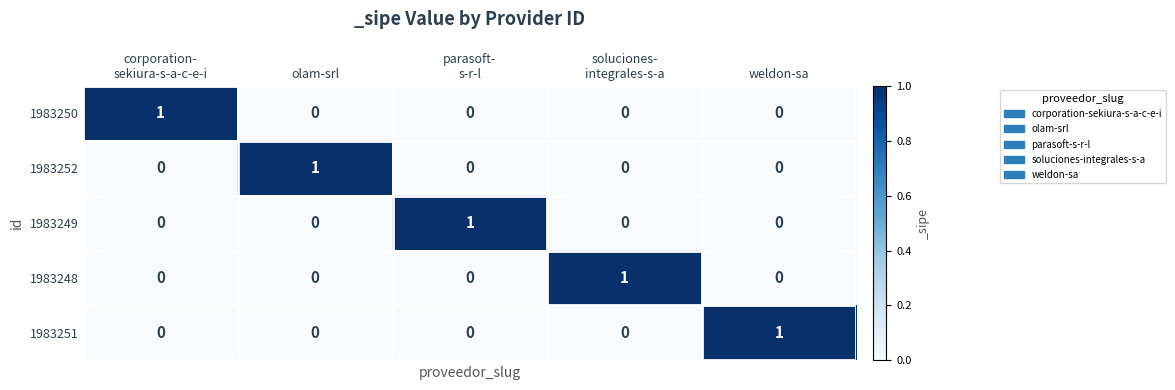

How many categories are shown in the chart?

5